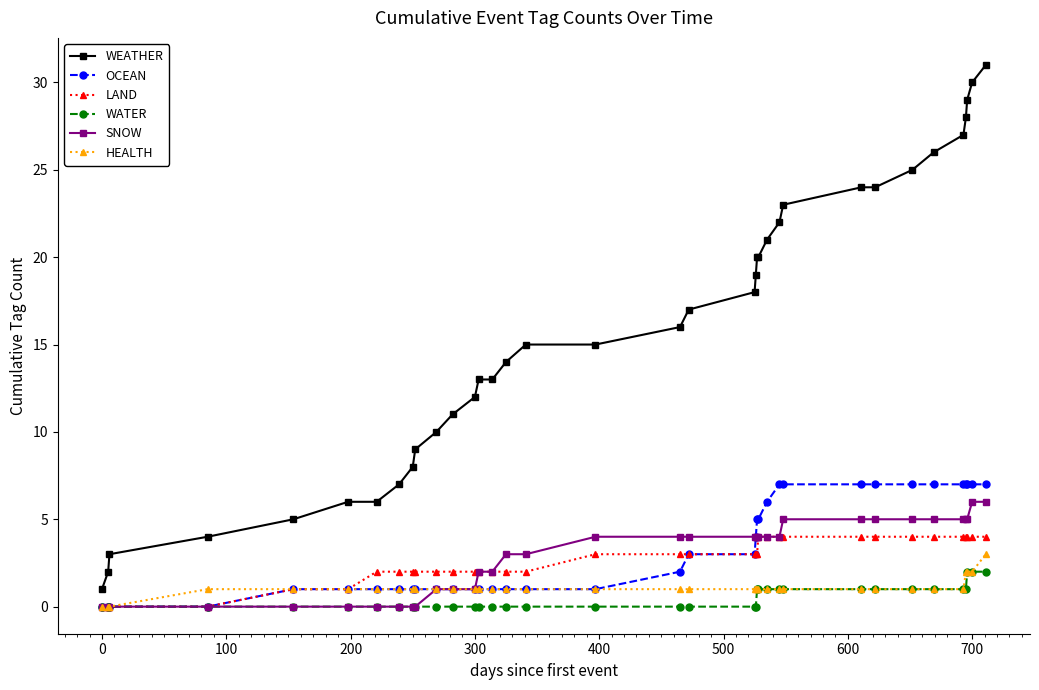

Which series has the largest total across all categories?

WEATHER